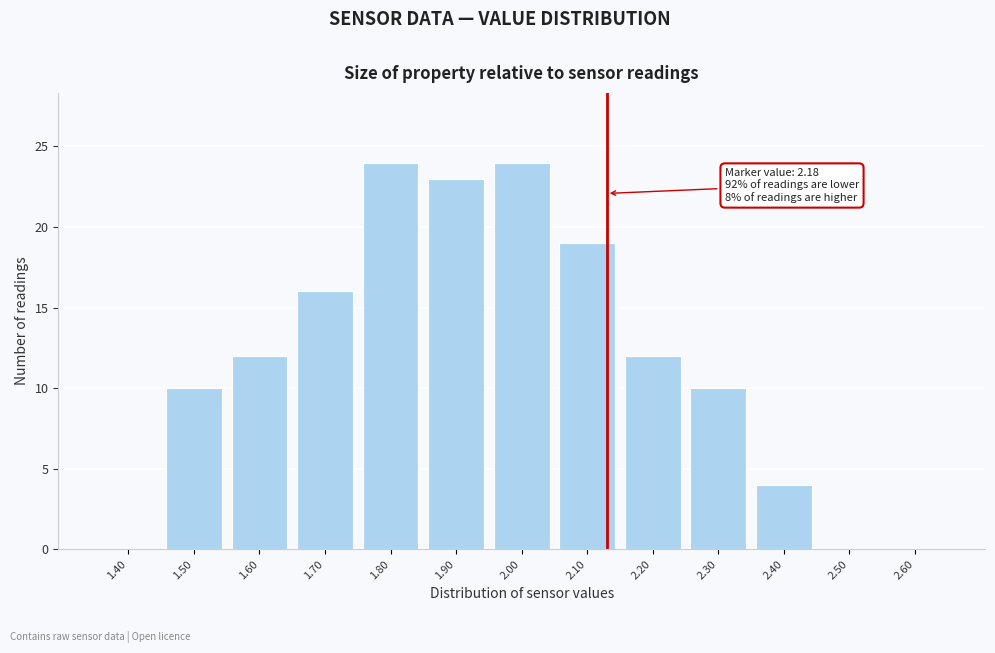

Reading left to right, list all the values displayed in this chart.

1.40=0	1.50=10	1.60=12	1.70=16	1.80=24	1.90=23	2.00=24	2.10=19	2.20=12	2.30=10	2.40=4	2.50=0	2.60=0